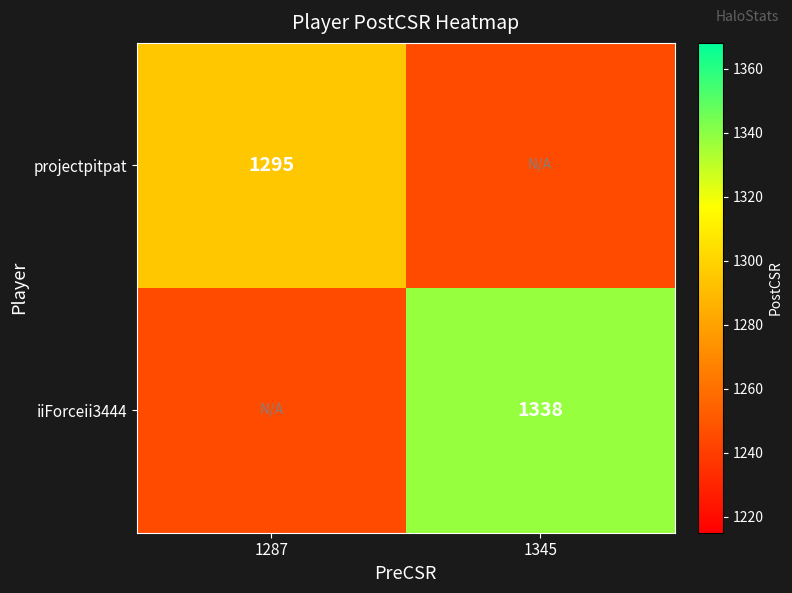

Is it true that iiForceii3444 equals 842 at 1345?

False